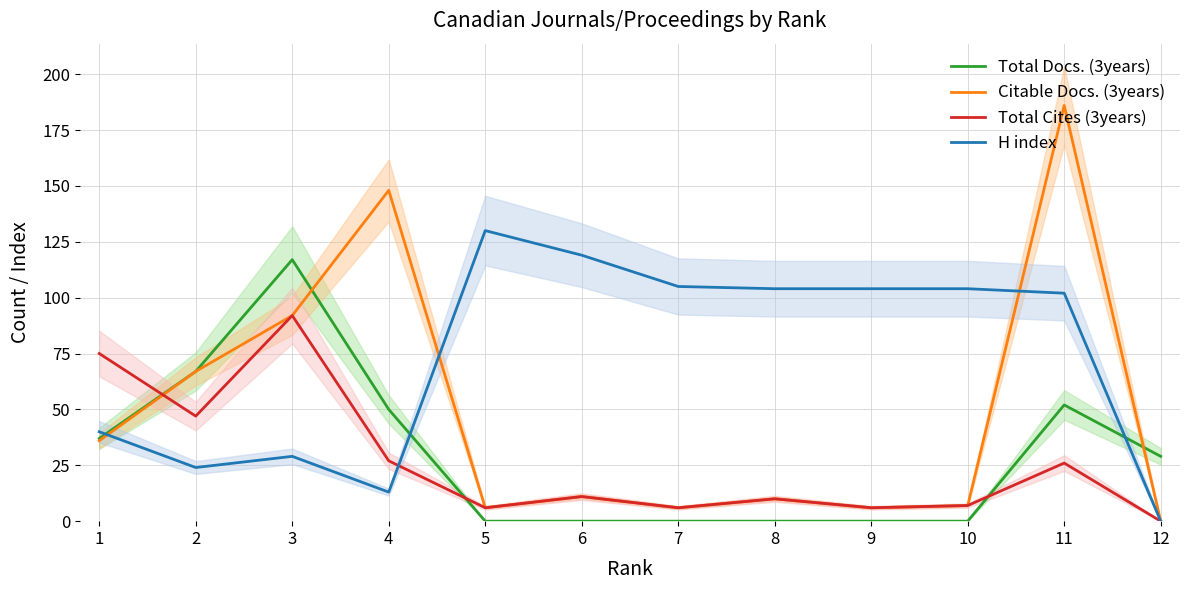

Does the chart have visible grid lines?

Yes